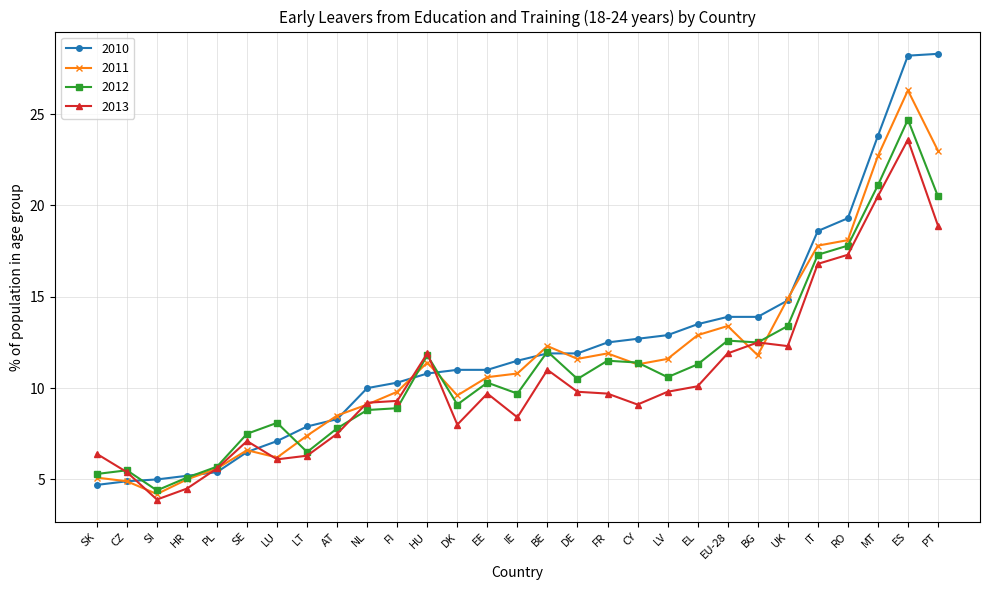

The value of 2010 at HU is 10.8. True or false?

True